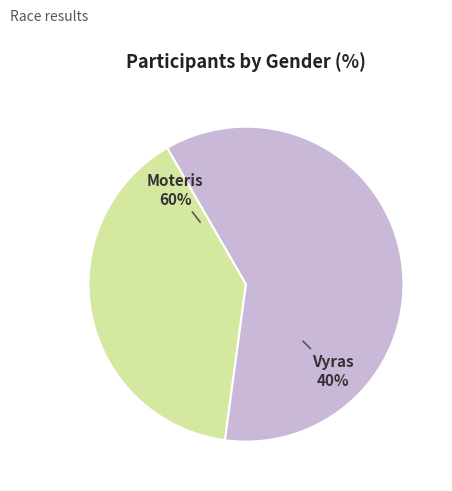

Between Moteris and Vyras, which is larger?

Moteris